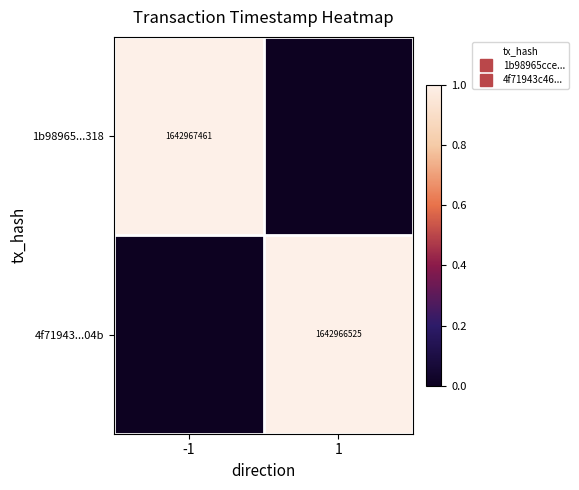

Is it true that 1b98965...318 equals 1.0 at -1?

True